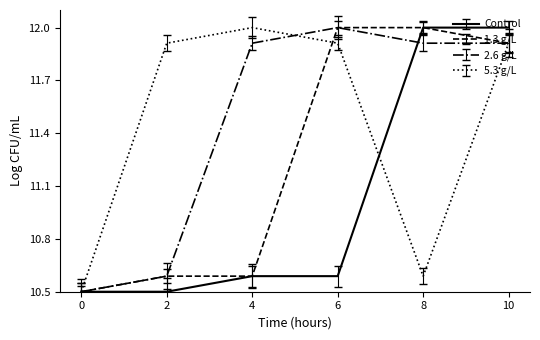

What is the approximate value of 2.6 g/L at 6?

12.0